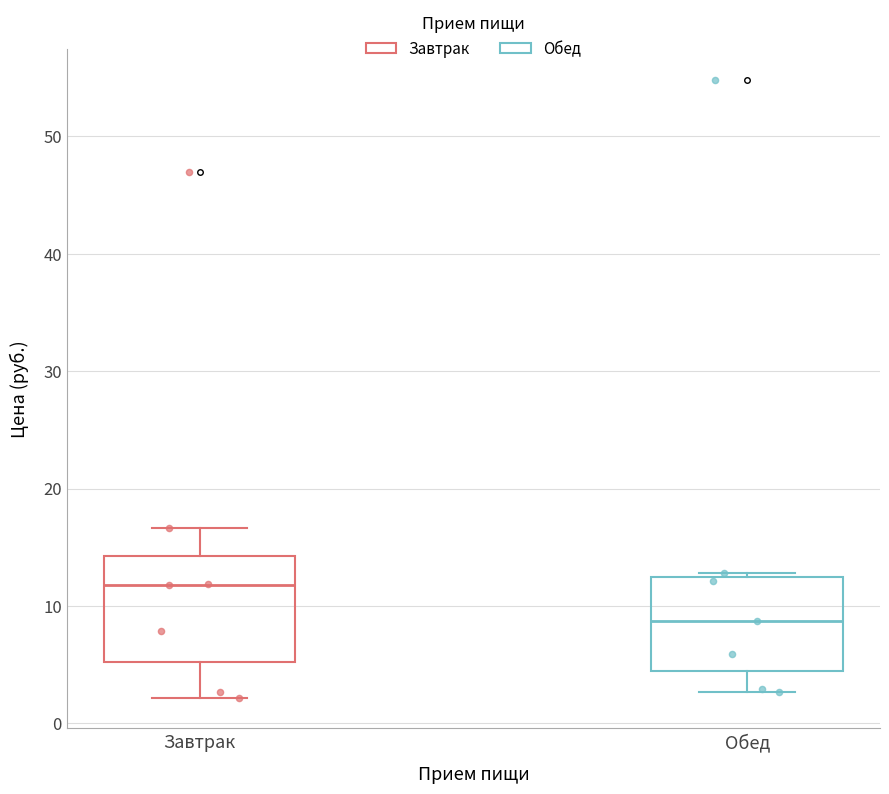

Reading left to right, read every box against the y-axis: the position of its median line, the range the box covers, and the ends of its whiskers. The values are not printed on the chart, so give them approximately, as read against the axis.

Завтрак: median 12, box 5 to 14, whiskers 2 to 17
Обед: median 9, box 4 to 12, whiskers 3 to 13